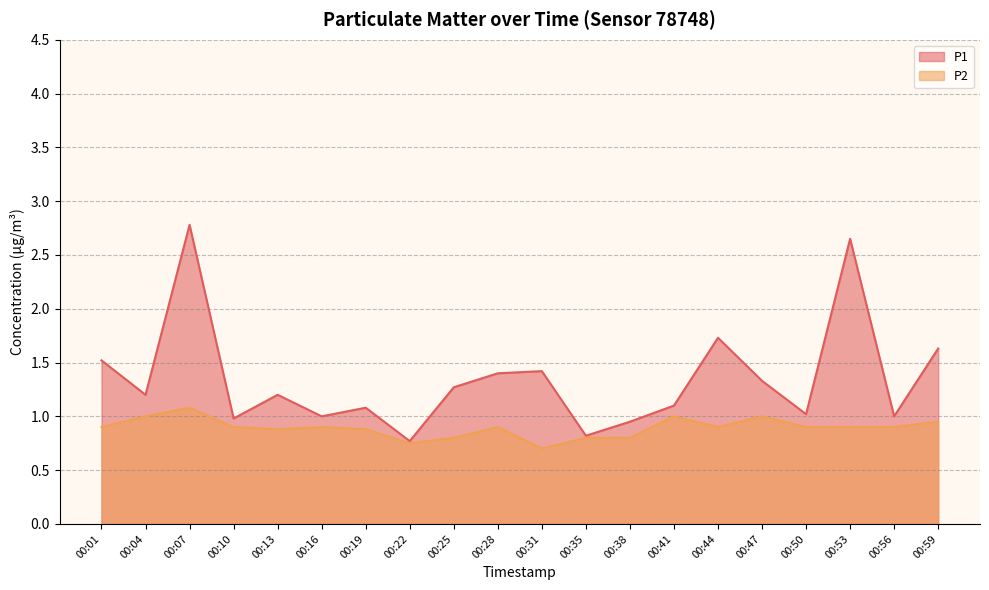

What is the value of the P1 point at the 18th from the left?

2.6